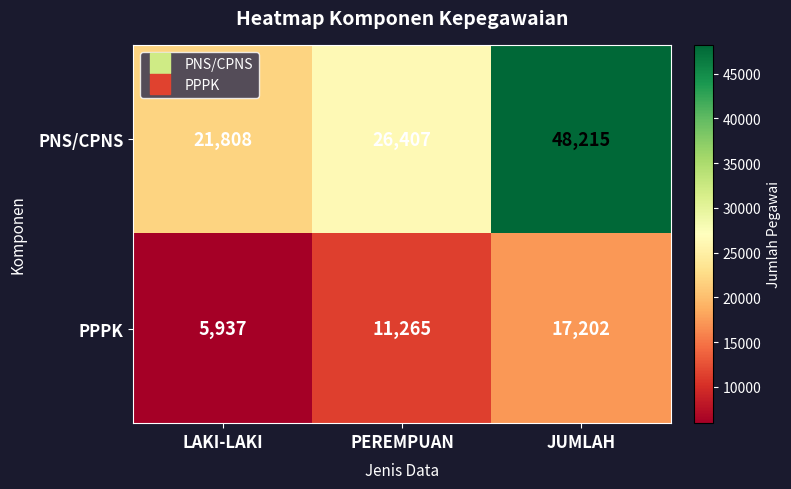

Read the PPPK value at LAKI-LAKI.

5937